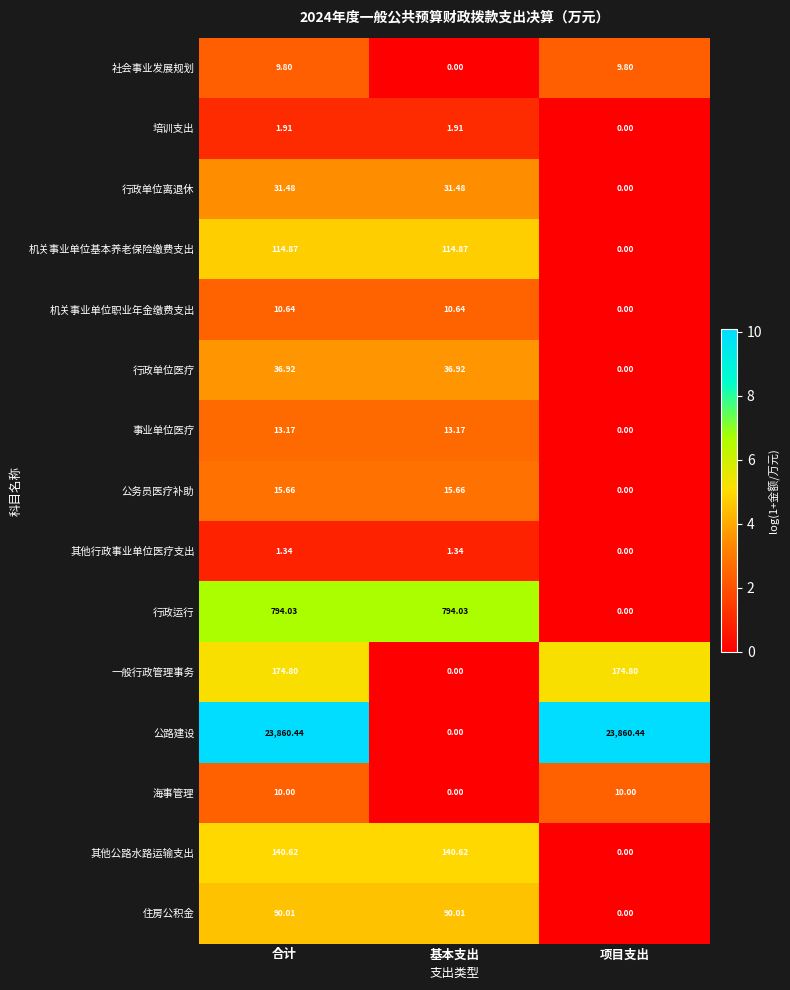

Which series has the widest spread of values?

公路建设